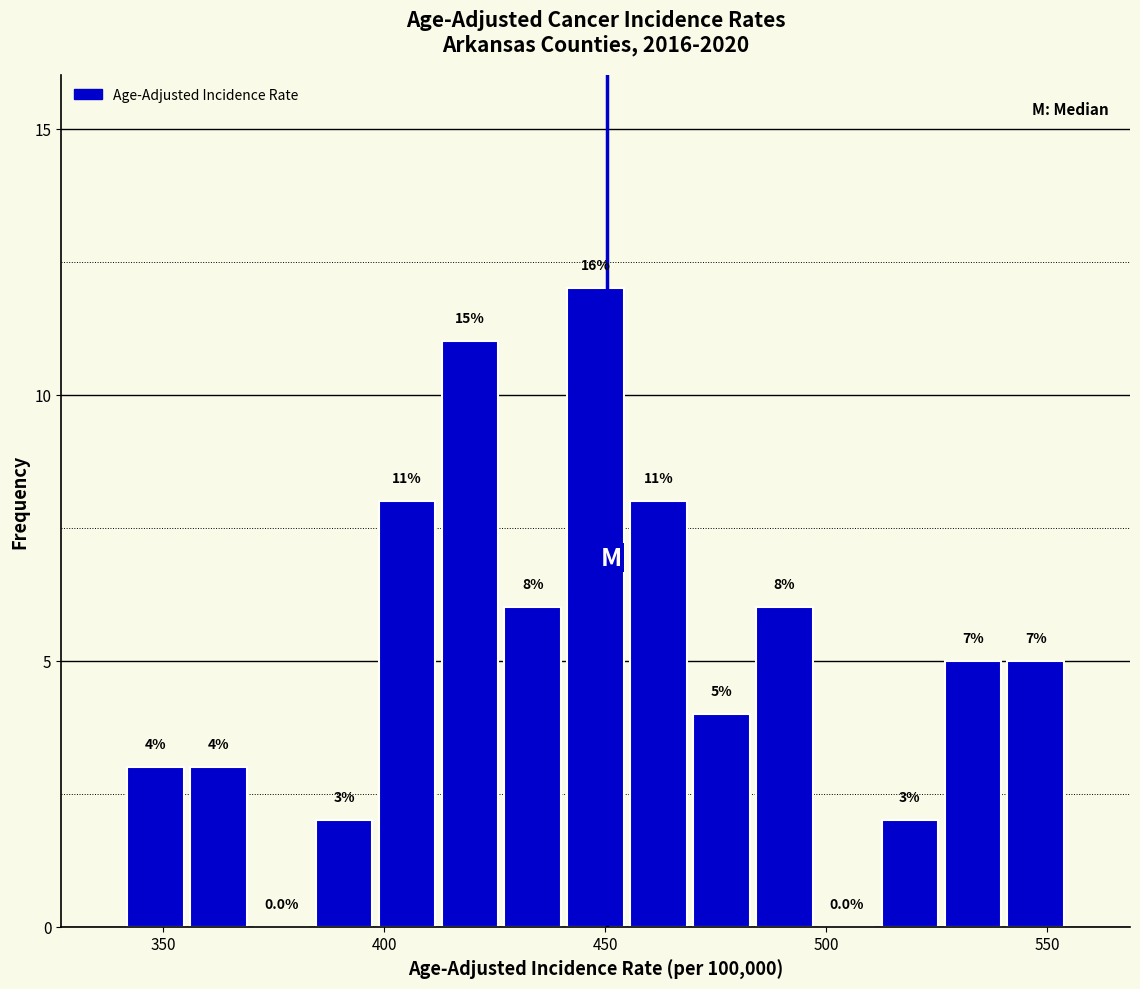

Read against the x-axis, roughly where is the centre of the tallest bar?

450